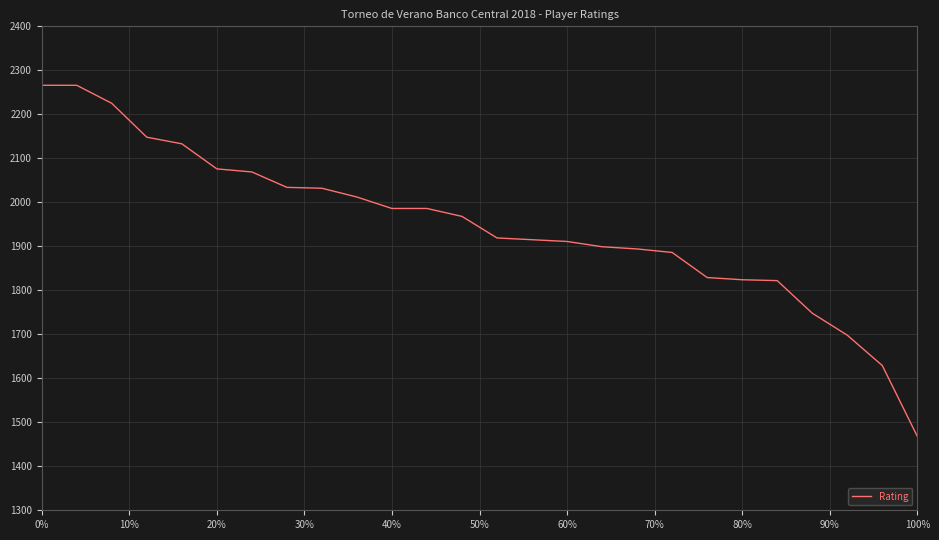

What is the minimum value shown in the chart?

1468